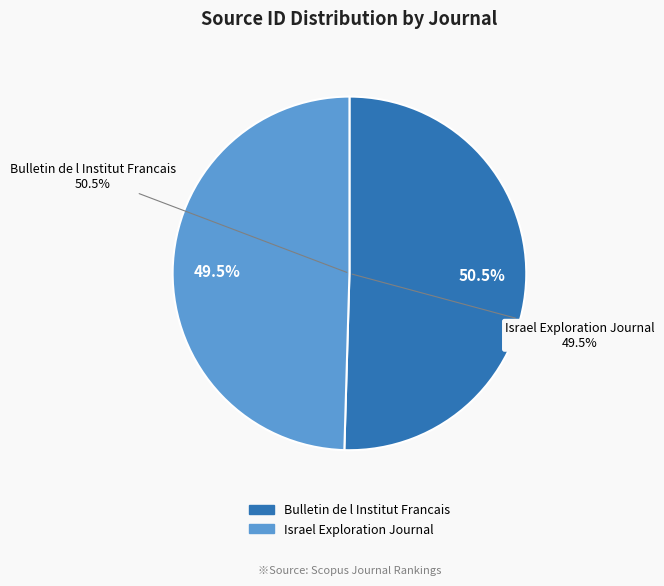

Does any single category account for the majority?

Yes